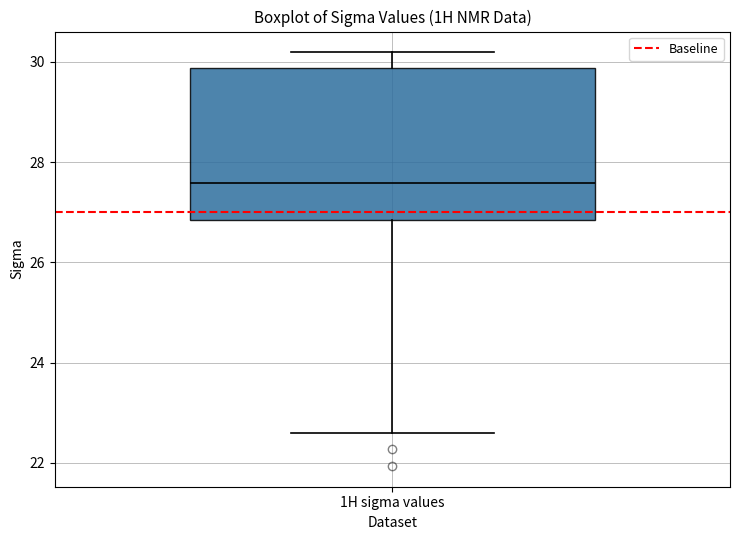

Transcribe this box plot: give where the median line is, the range the box spans, and where the two whiskers end, as read against the y-axis. The values are not printed on the chart, so give them approximately, as read against the axis.

median 27.6, box 26.8 to 29.8, whiskers 22.6 to 30.2